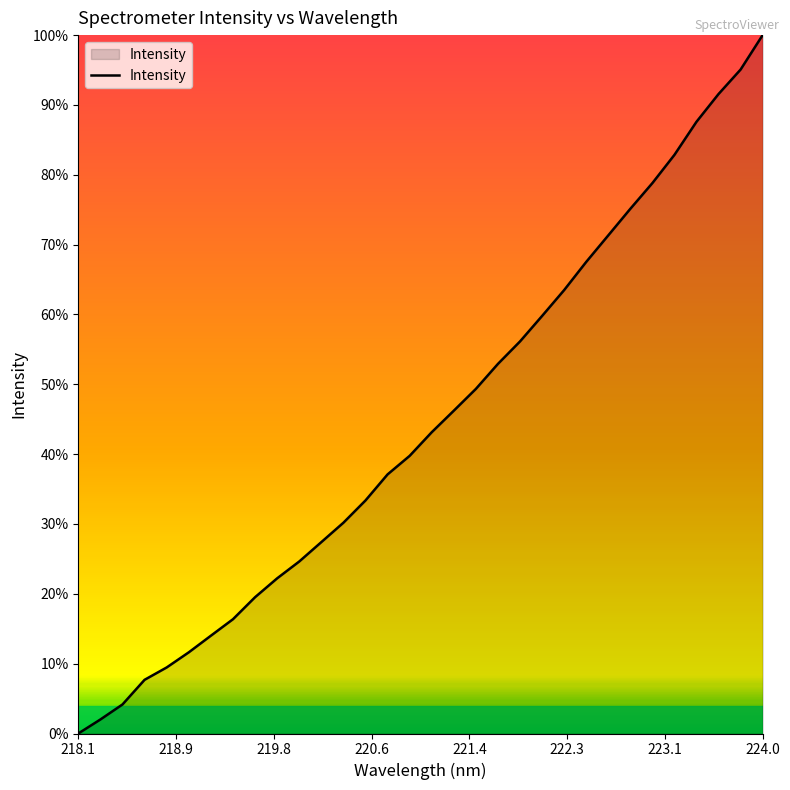

What is the maximum value shown in the chart?

100.0